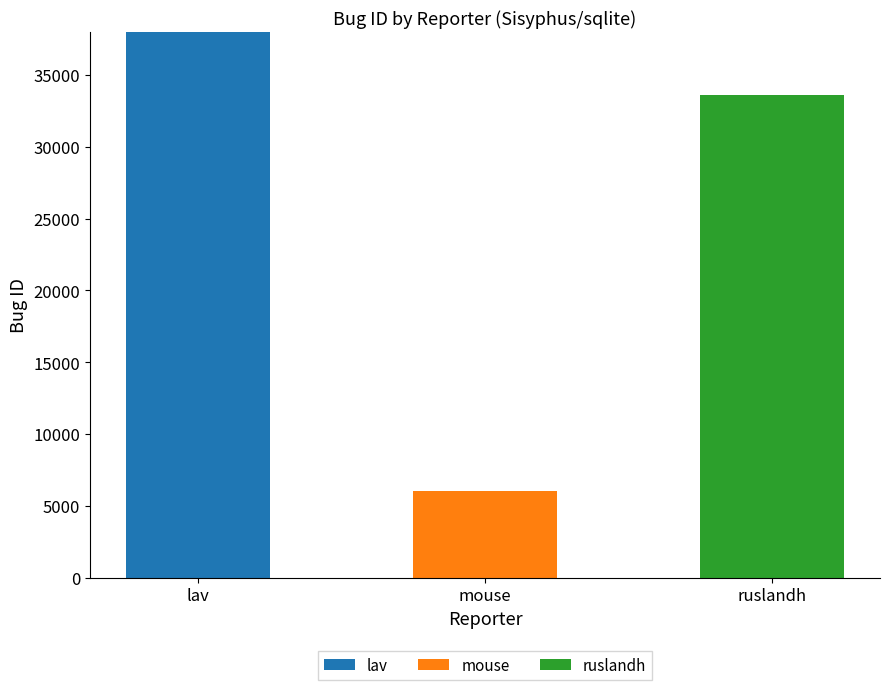

What is the total value across all series at mouse?

6029